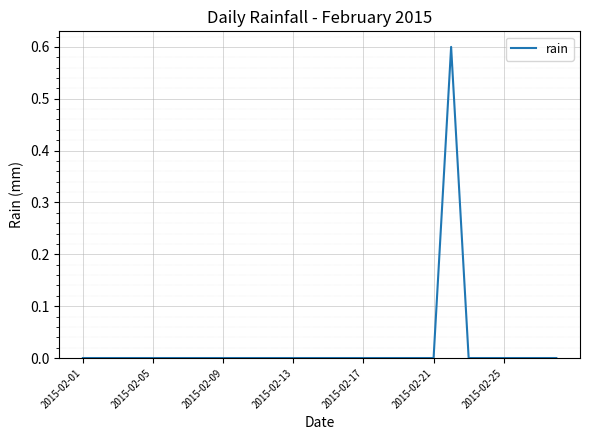

What is the difference between the maximum and minimum values?

0.6